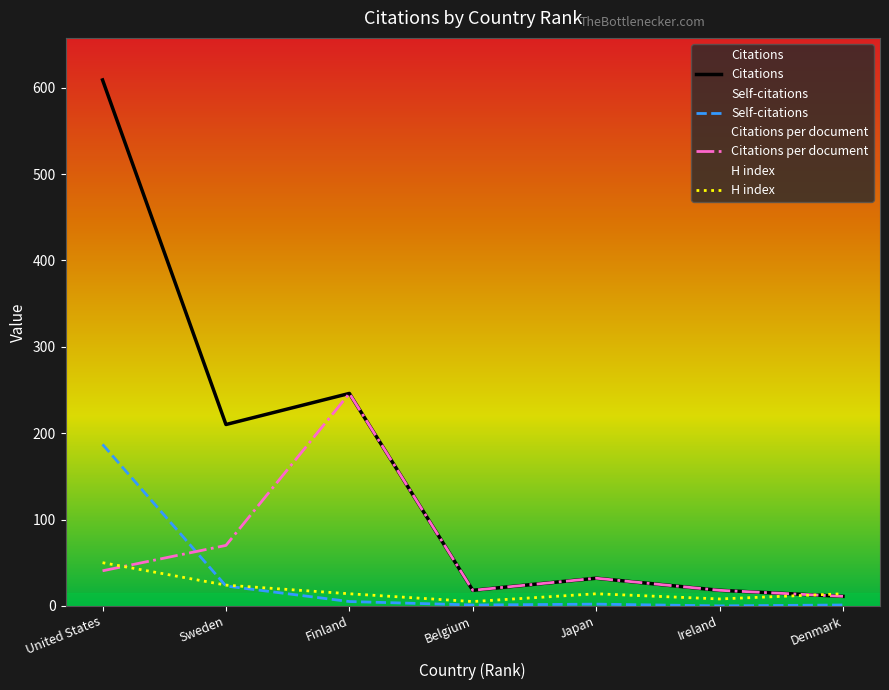

Which series has the widest spread of values?

Citations